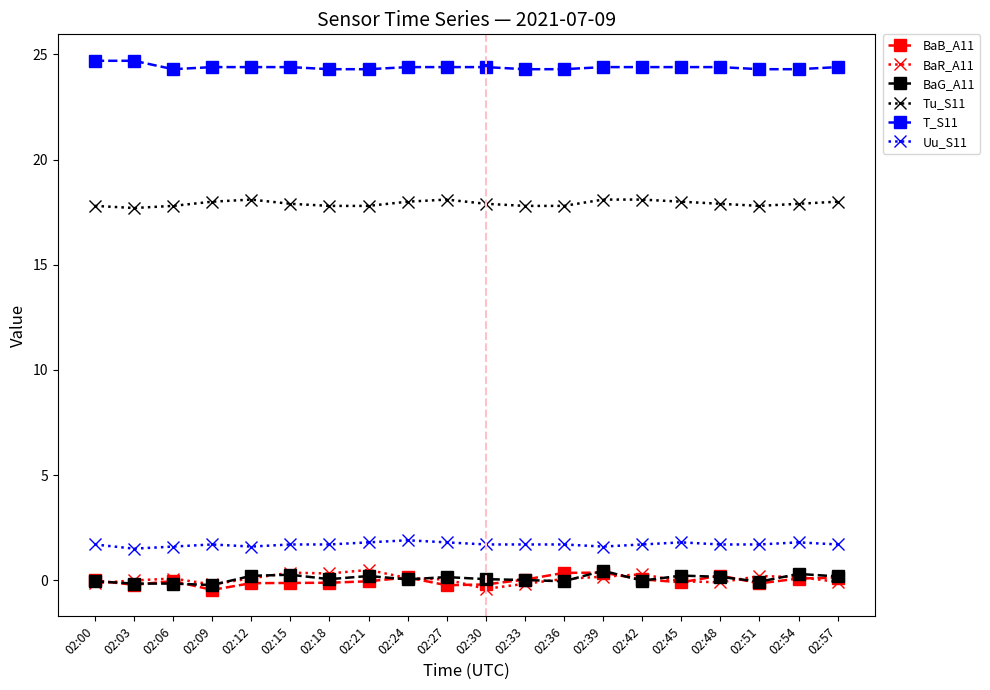

What is the maximum value for Tu_S11?

18.1